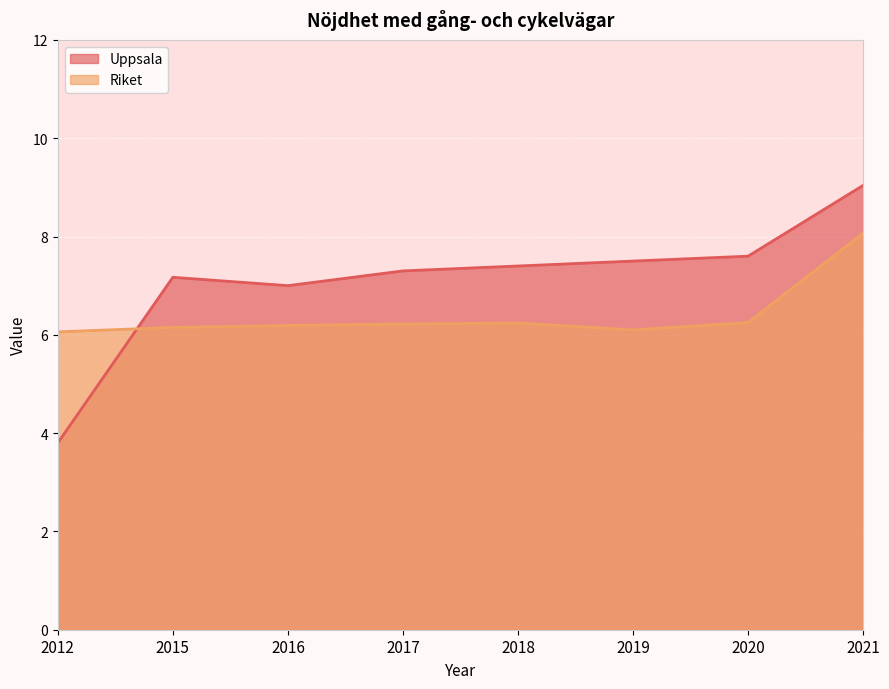

Rank the series by their maximum value, from lowest to highest.

Riket, Uppsala